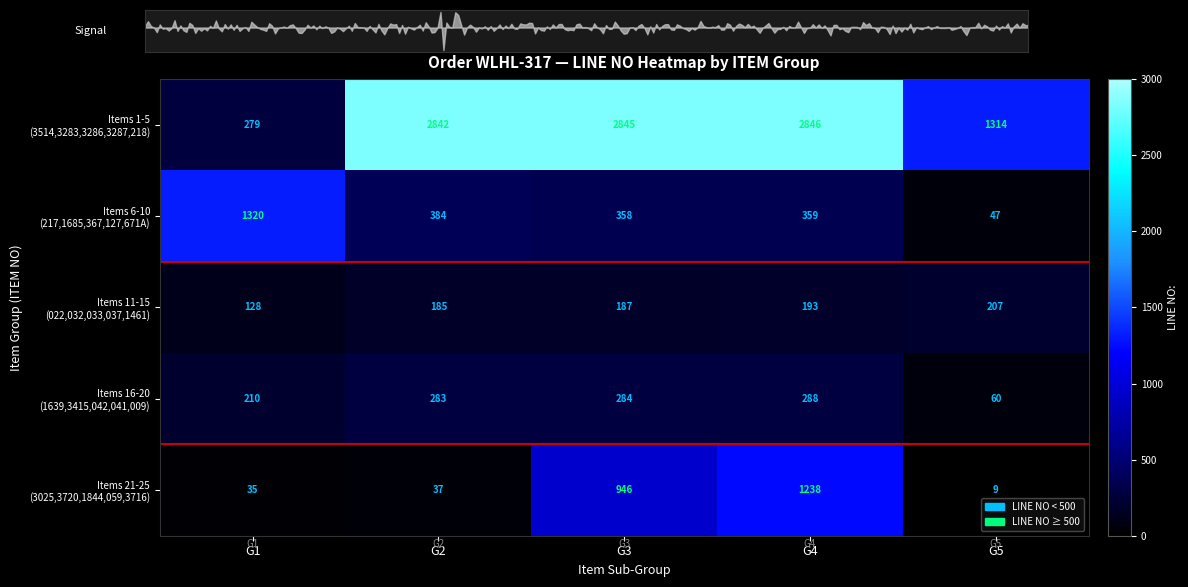

Between G4 and G2, which is larger?

G4